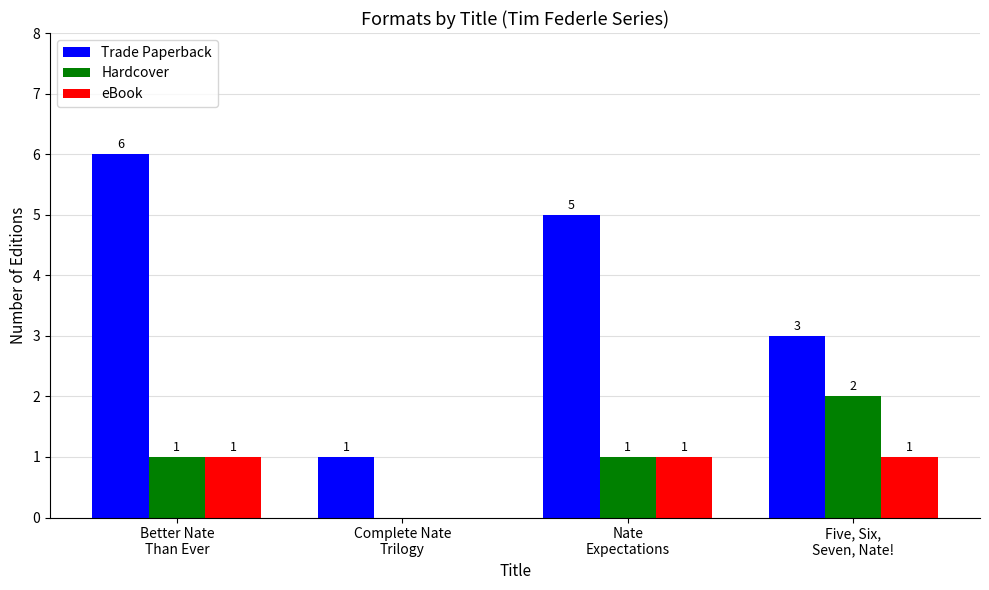

Reading left to right, what are all the values shown in this chart?

Trade Paperback: 6	1	5	3
Hardcover: 1	0	1	2
eBook: 1	0	1	1